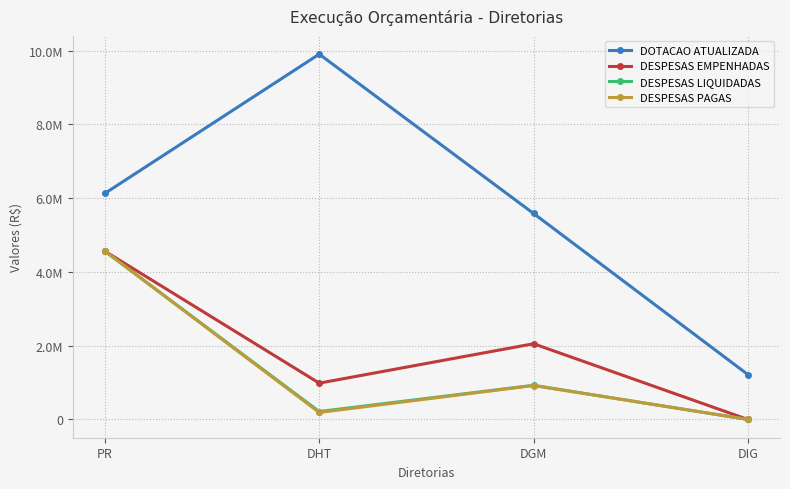

Does the chart have visible grid lines?

Yes